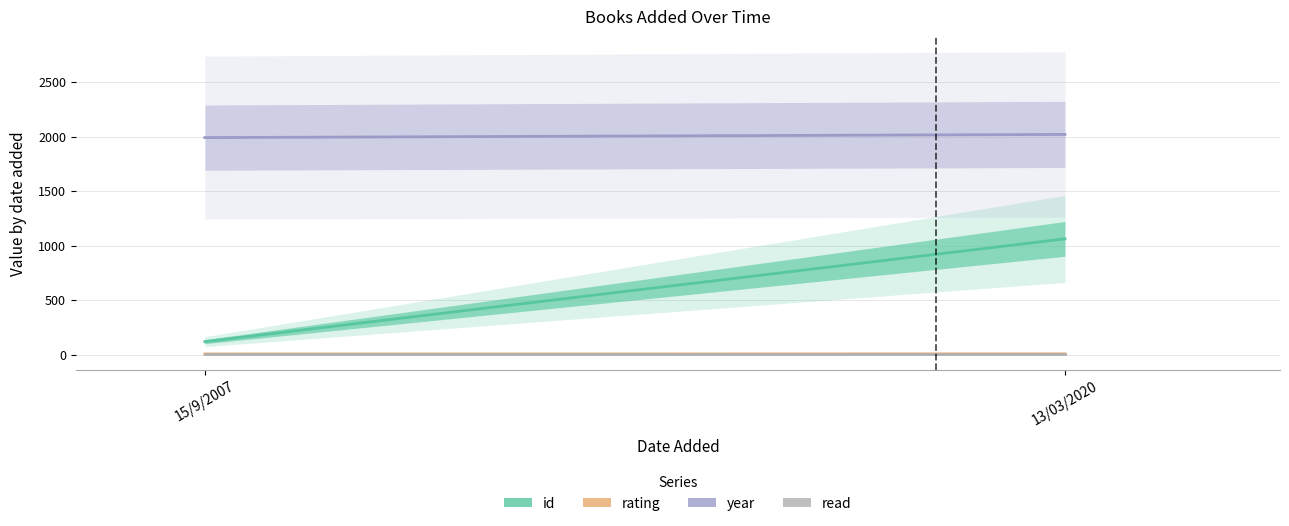

Reading left to right, list all the values displayed in this chart.

id: 15/9/2007=118	13/03/2020=1061
rating: 15/9/2007=5	13/03/2020=6
year: 15/9/2007=1990	13/03/2020=2019
read: 15/9/2007=1	13/03/2020=1